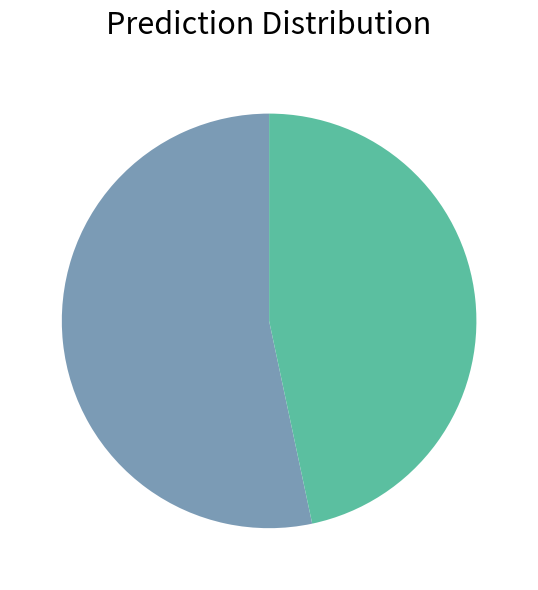

Is there any slice that represents more than half of the pie?

Yes